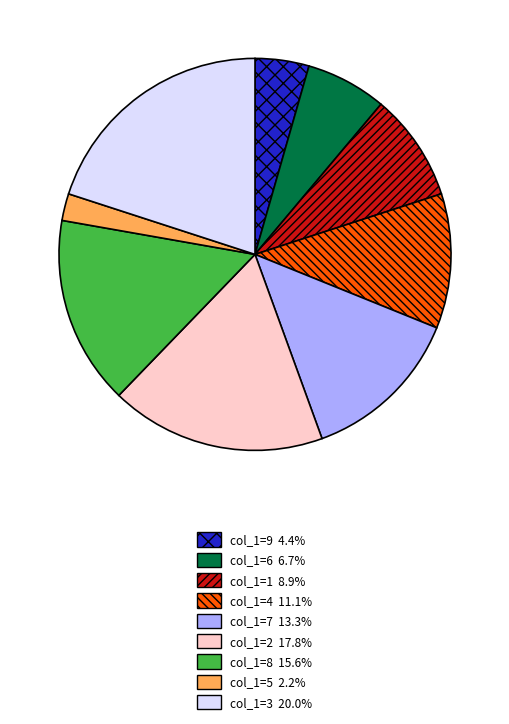

Is there a majority slice in this chart?

No